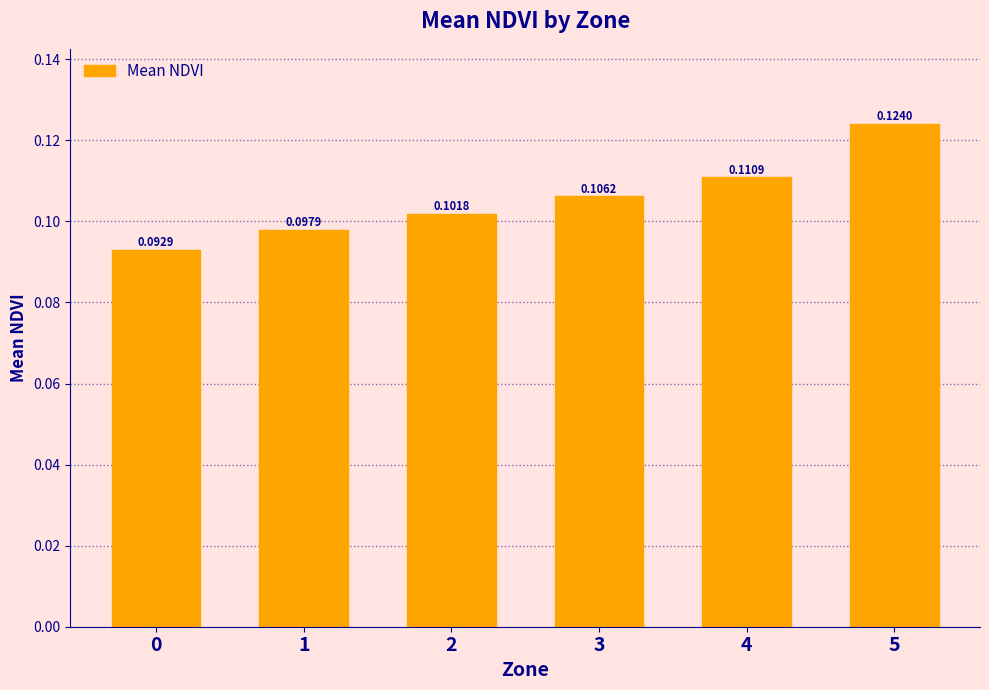

Which has a higher value, 2 or 3?

3